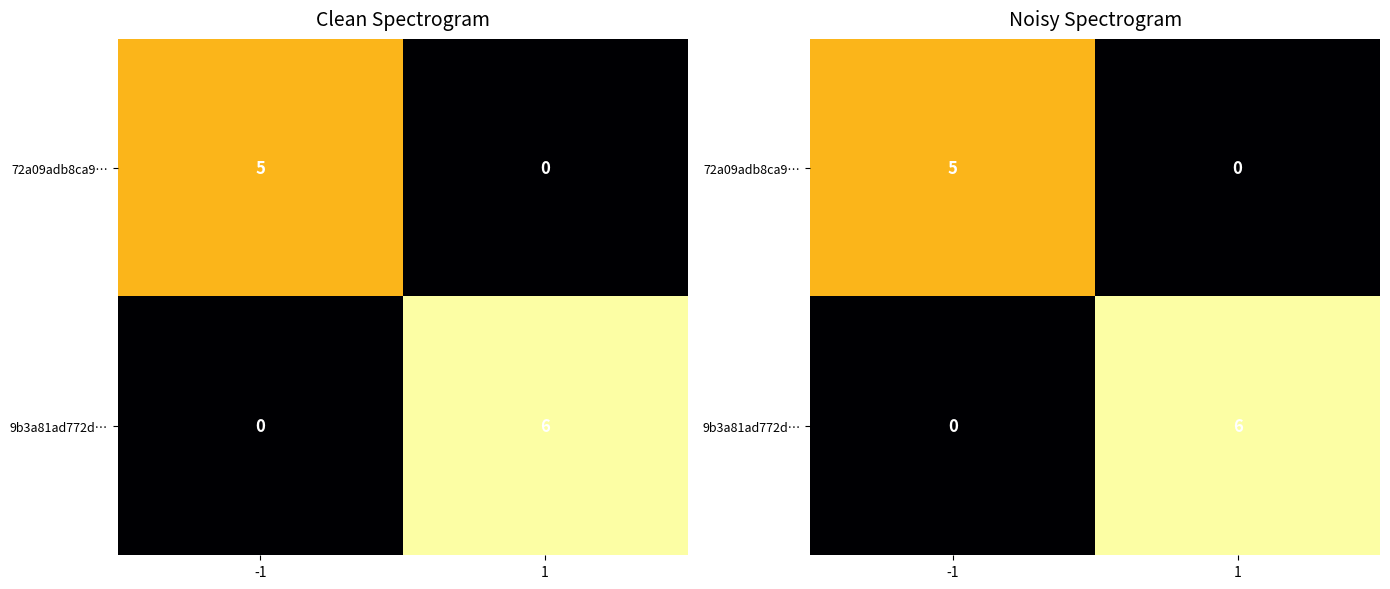

Where is 72a09adb8ca9… nearest to the value 2?

1